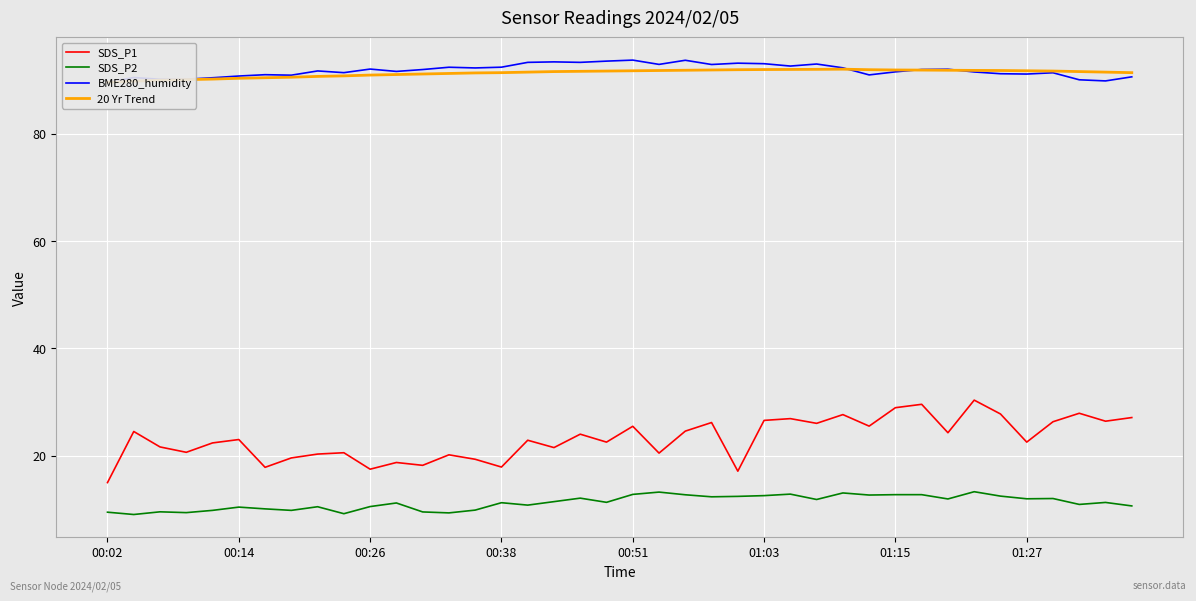

Rank the series at 21 from highest to lowest value.

BME280_humidity, 20 Yr Trend, SDS_P1, SDS_P2